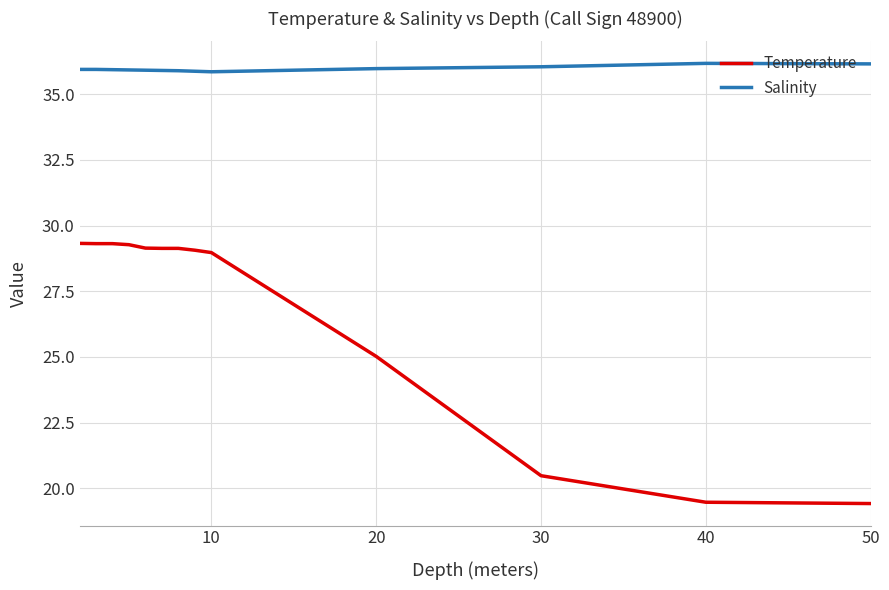

Does the chart have visible grid lines?

Yes